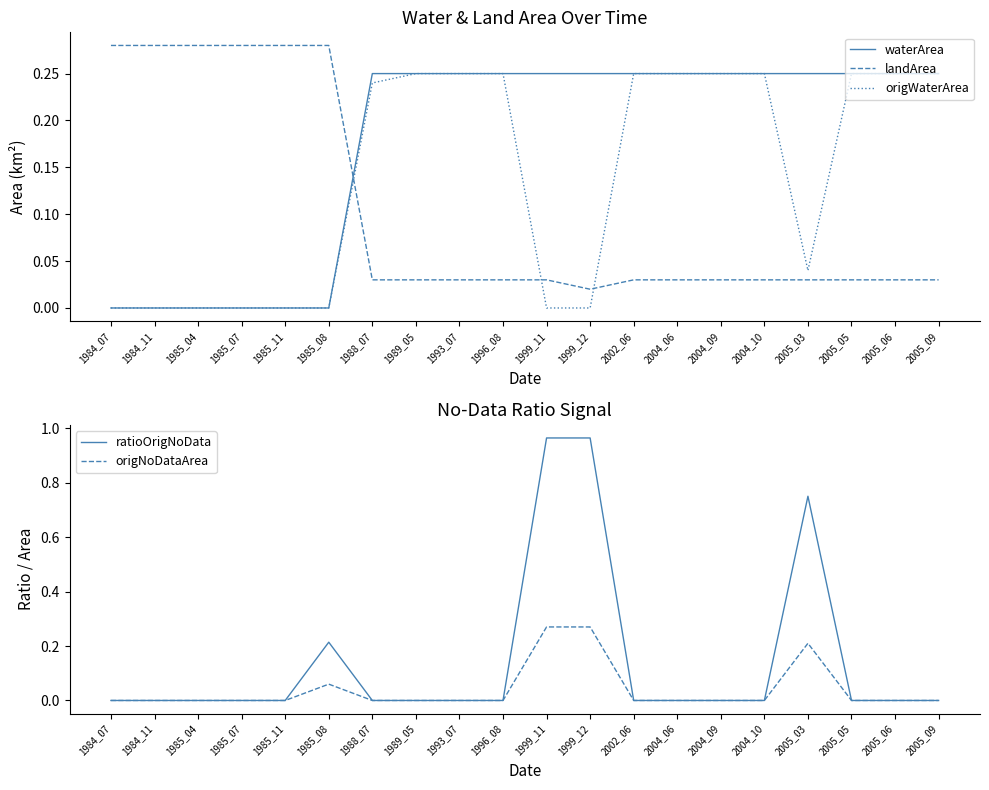

Count the number of data series in this chart.

5